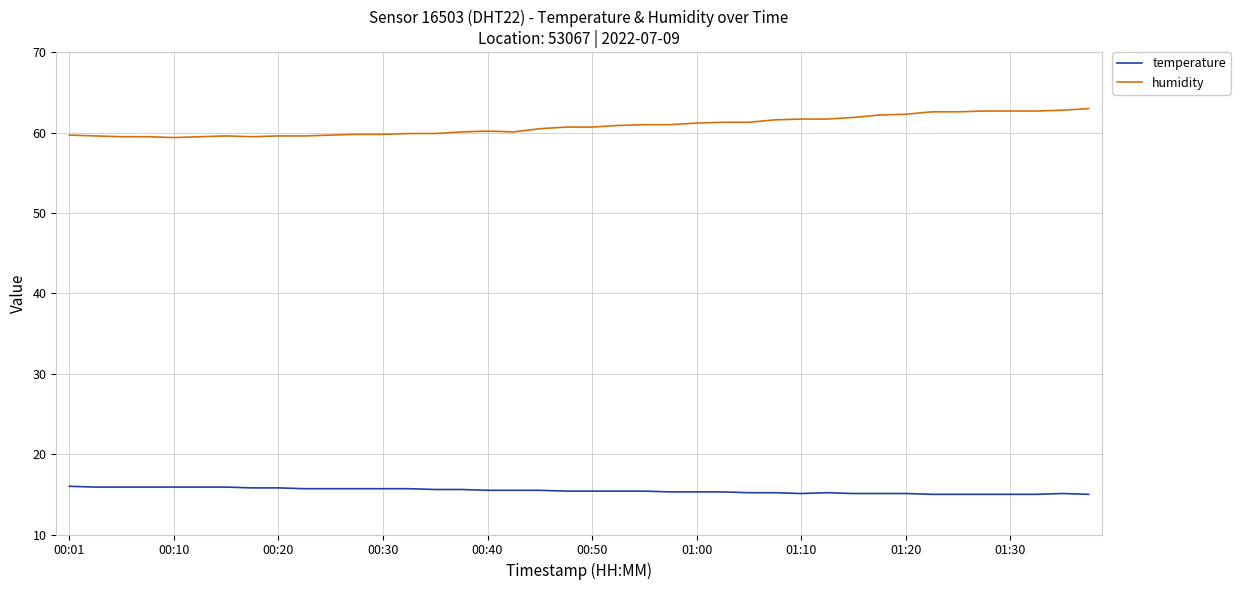

What is the minimum value shown in the chart?

15.0